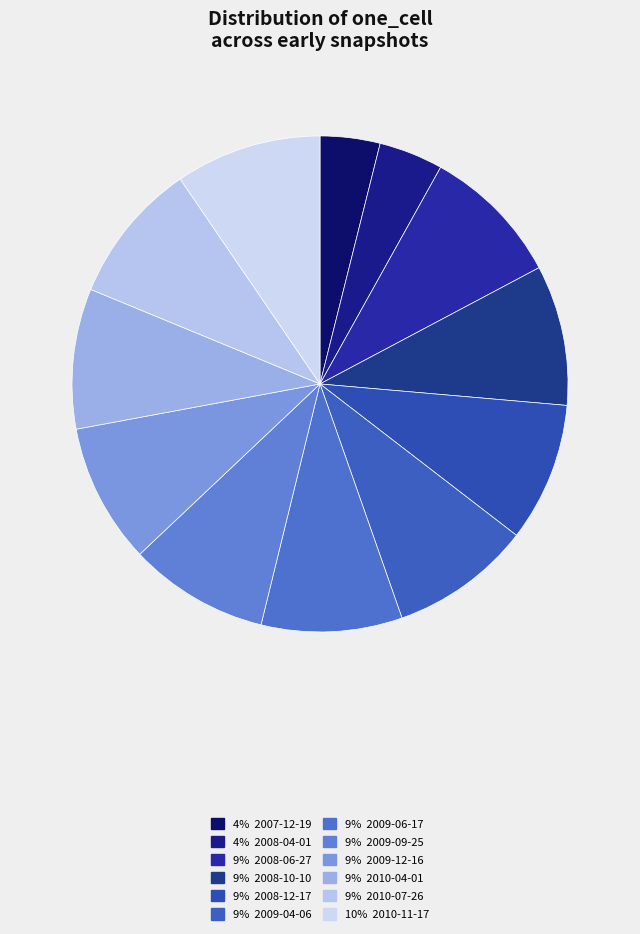

To the nearest percent, what is the difference between the largest and smallest slice percentages?

6%